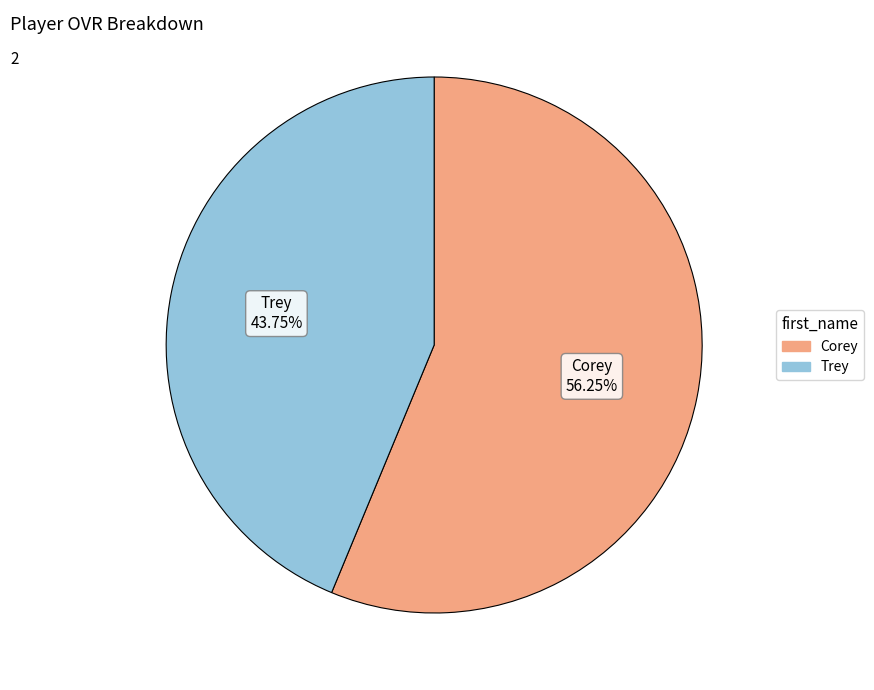

To the nearest percent, what is the combined percentage of Trey and Corey?

100%